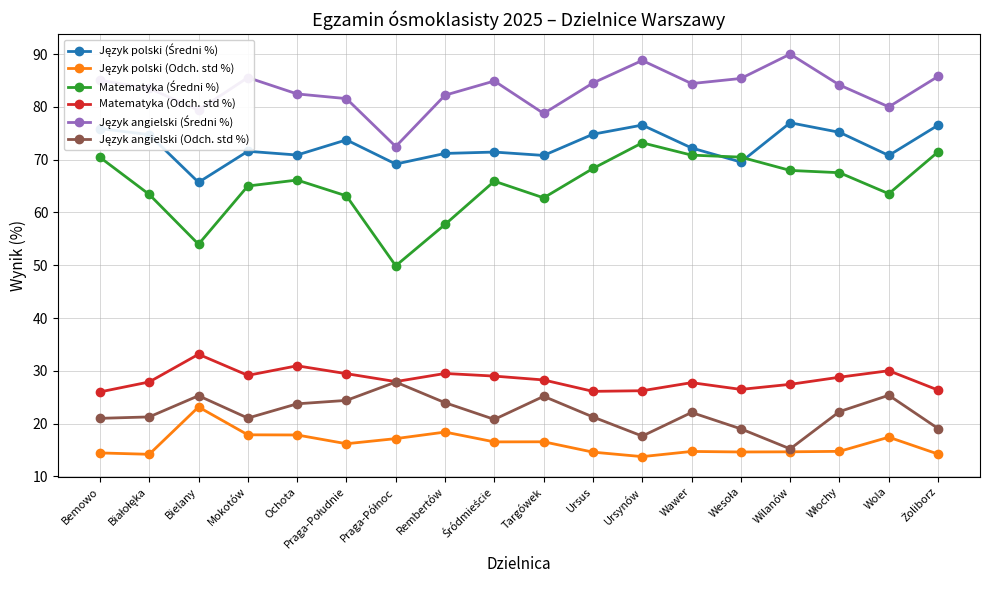

What is the spread (max minus min) of values at Targówek?

62.2